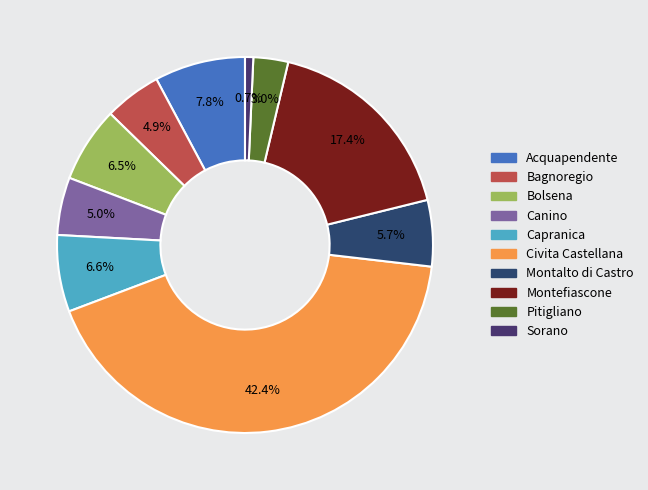

Is it true that Bagnoregio is 5% of the pie?

True